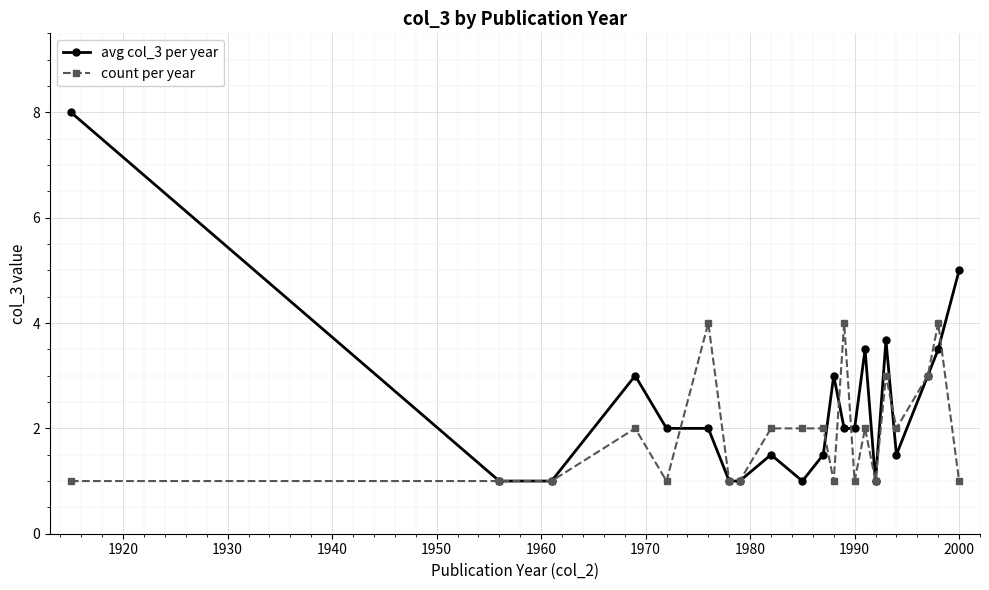

What is the value of the avg col_3 per year point at the 5th from the left?

2.0